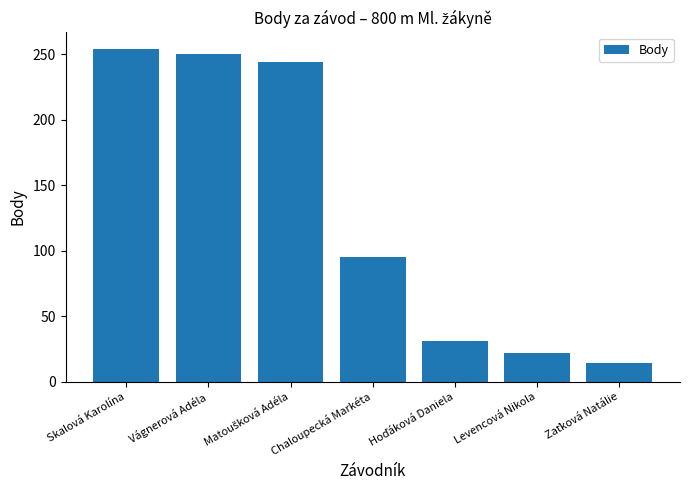

Count the number of categories in the chart.

7